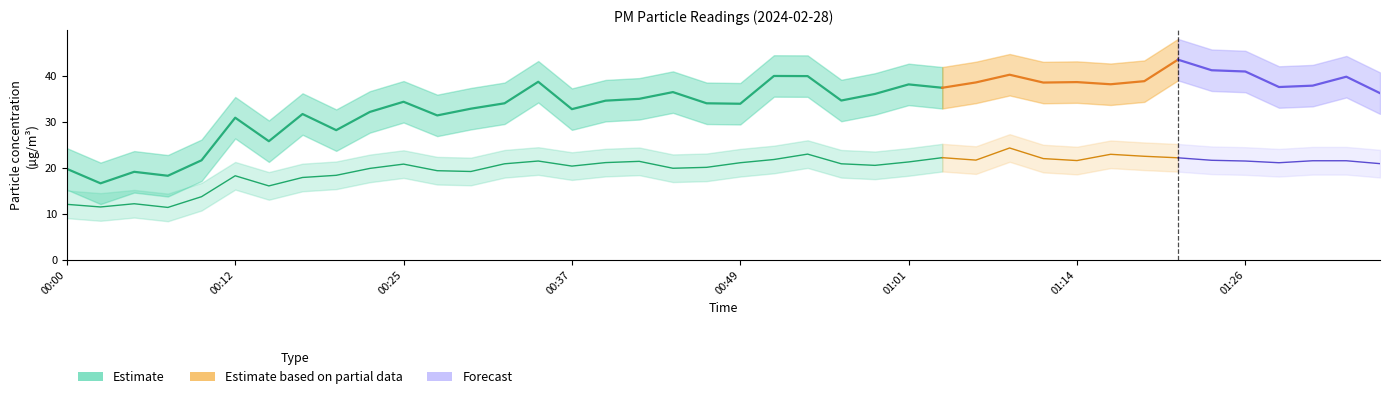

What is the label of the 26th point from the right?

00:35